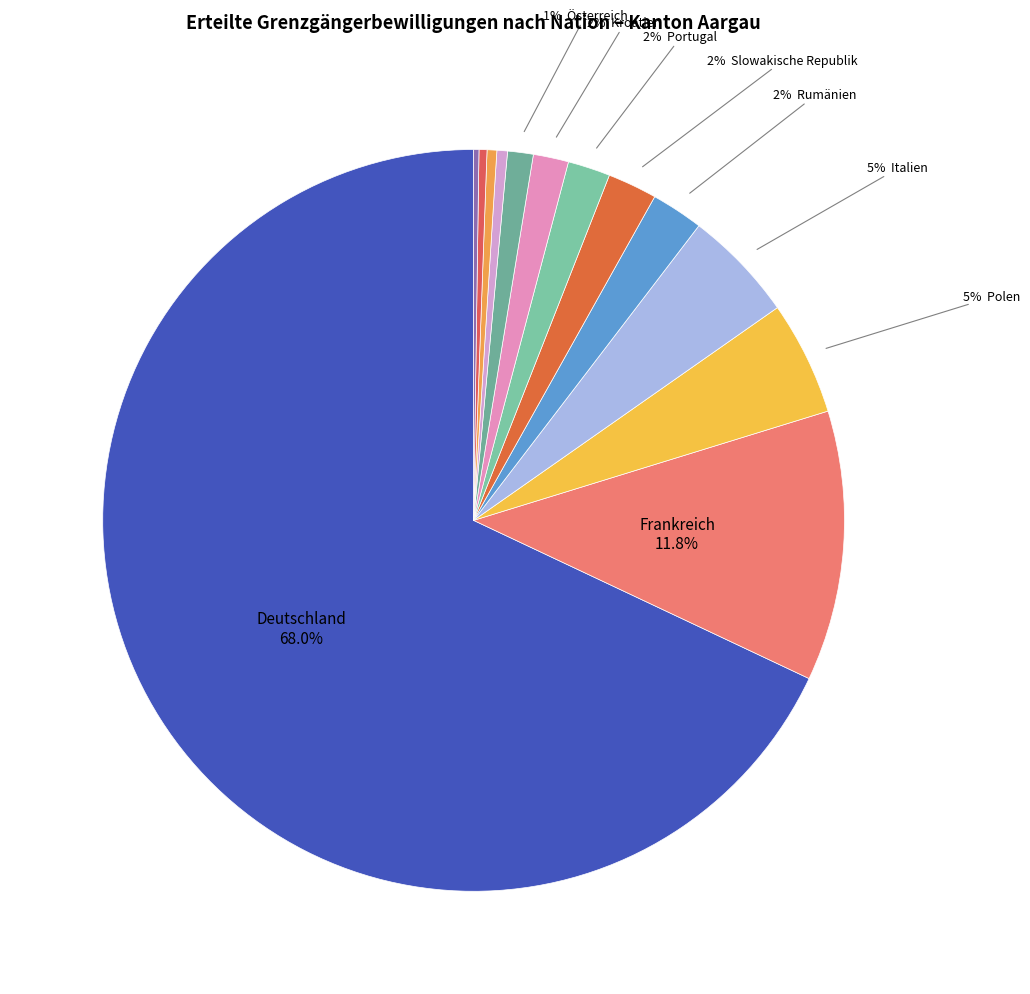

How many slices are in this pie chart?

13